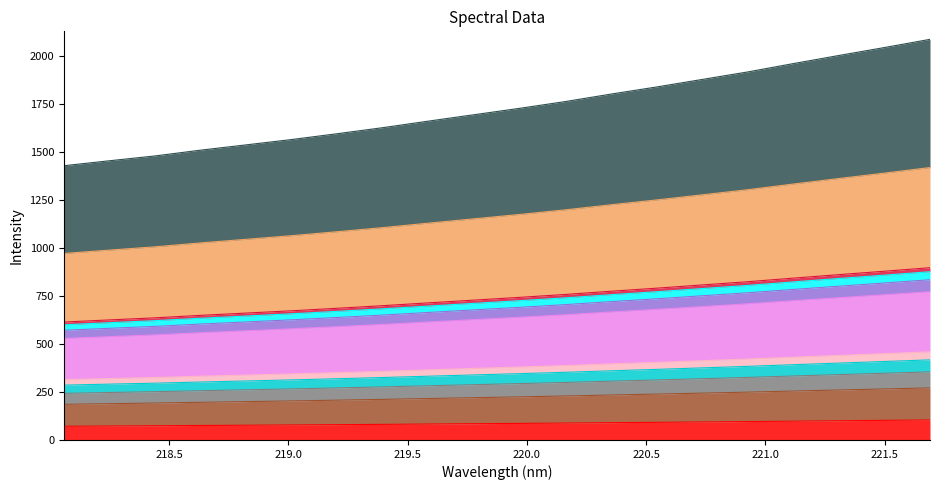

Is it true that the value at 218.2508 is 189.1?

True